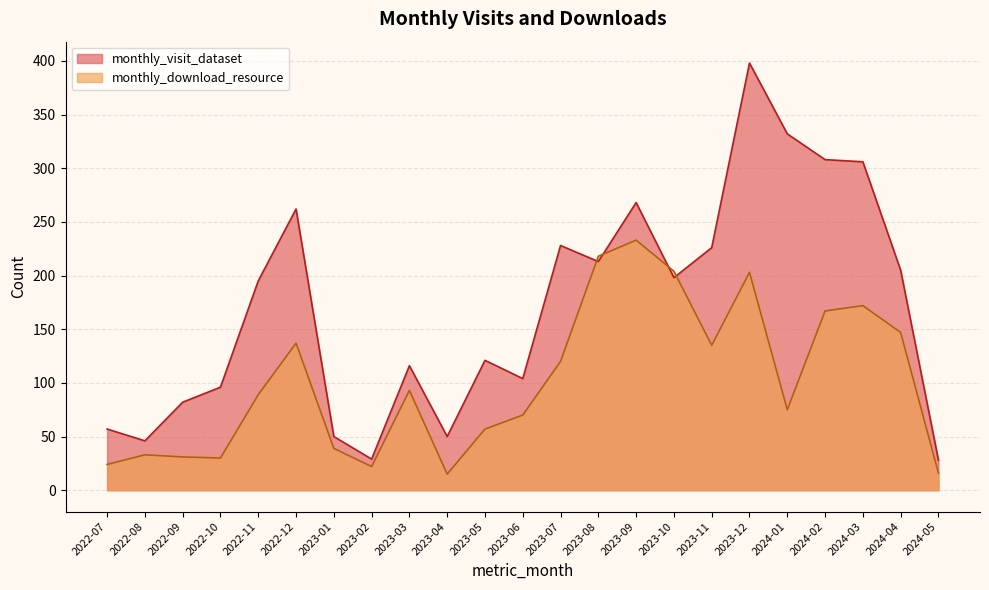

Between which two adjacent categories do monthly_download_resource and monthly_visit_dataset first intersect?

2023-07 and 2023-08